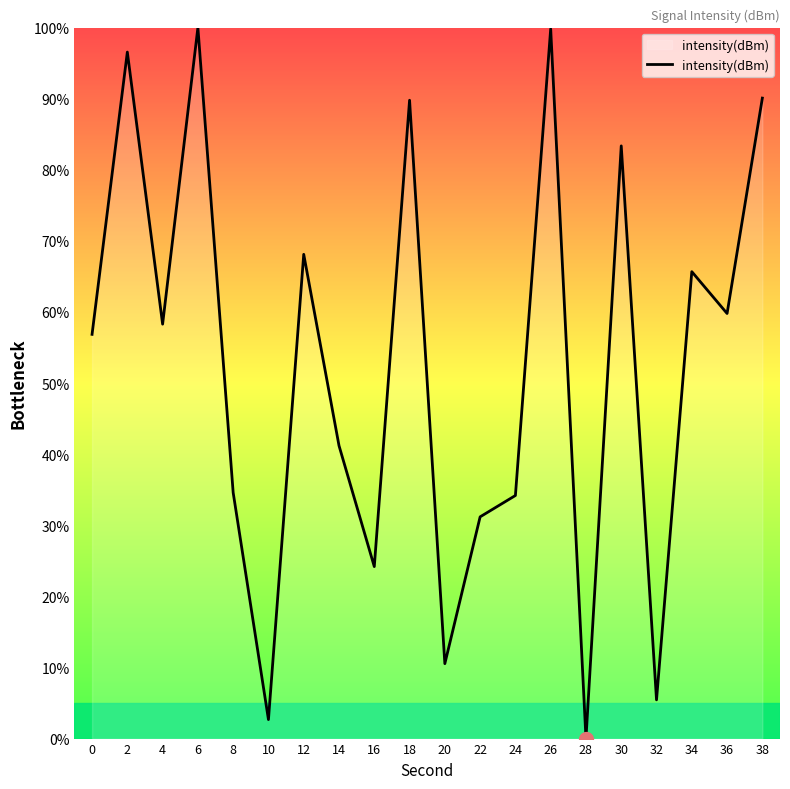

Between 28 and 24, which is larger?

24